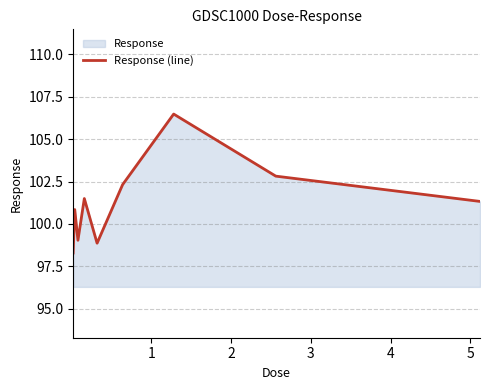

Does the chart display data point markers on the line(s)?

No